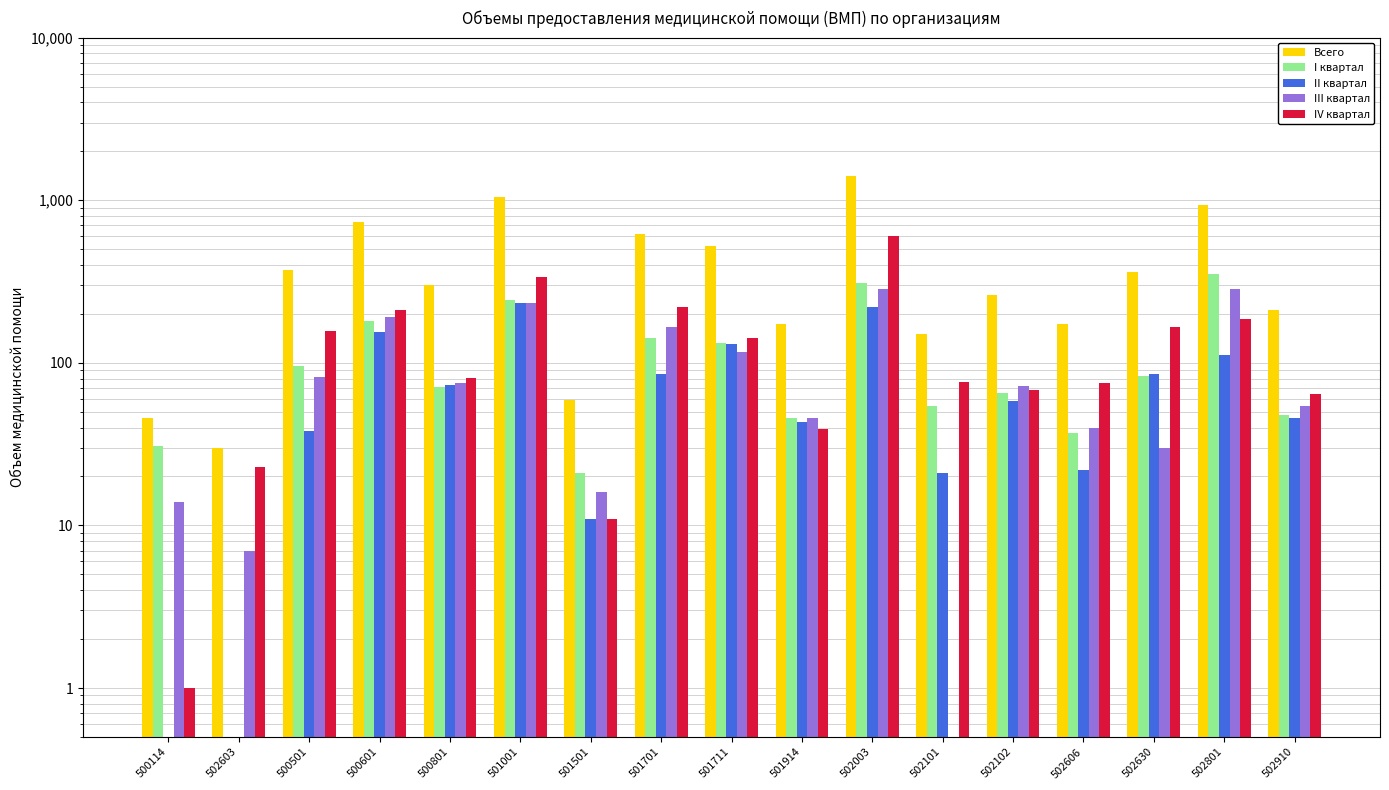

Reading left to right, transcribe all the data shown in this chart.

Всего: 46.0	30.0	372.0	737.0	300.0	1048.0	59.0	616.0	523.0	174.0	1418.0	151.0	263.0	174.0	363.0	936.0	212.0
I квартал: 31.0	0.5	95.0	180.0	71.0	243.0	21.0	143.0	133.0	46.0	310.0	54.0	65.0	37.0	83.0	351.0	48.0
II квартал: 0.5	0.5	38.0	155.0	73.0	234.0	11.0	85.0	131.0	43.0	219.0	21.0	58.0	22.0	85.0	112.0	46.0
III квартал: 14.0	7.0	82.0	191.0	75.0	233.0	16.0	167.0	116.0	46.0	285.0	0.5	72.0	40.0	30.0	286.0	54.0
IV квартал: 1.0	23.0	157.0	211.0	81.0	338.0	11.0	221.0	143.0	39.0	604.0	76.0	68.0	75.0	165.0	187.0	64.0